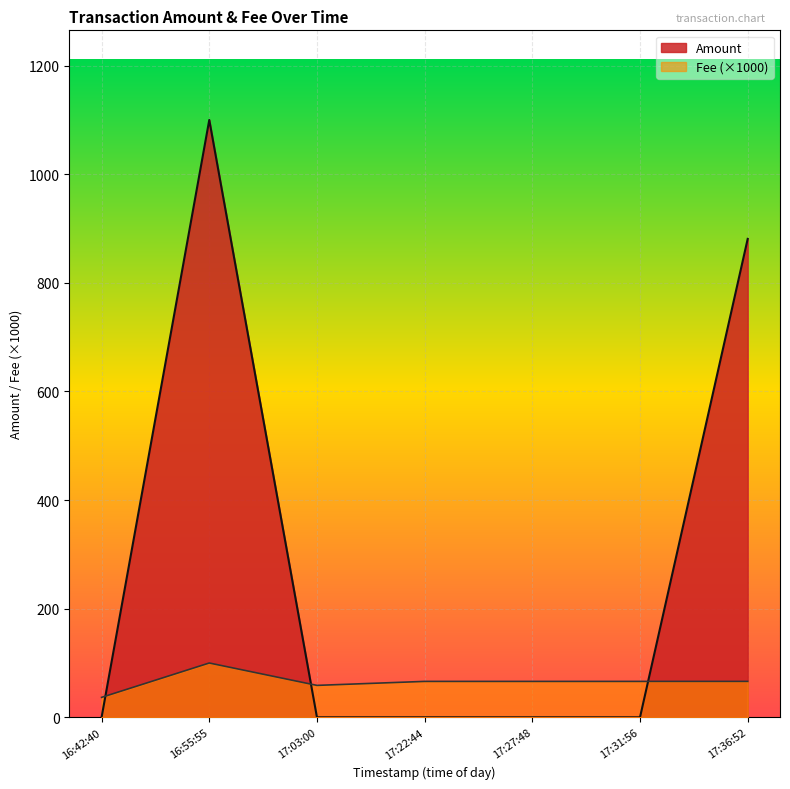

Is the value of Amount at 2020-08-26 17:03:00 greater than the value of Fee at 2020-08-26 17:36:52?

No